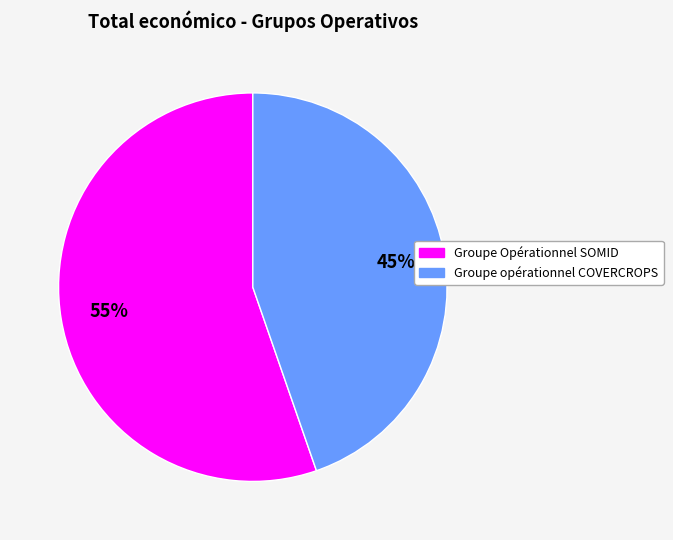

Rank the categories by value from highest to lowest.

Groupe Opérationnel SOMID, Groupe opérationnel COVERCROPS